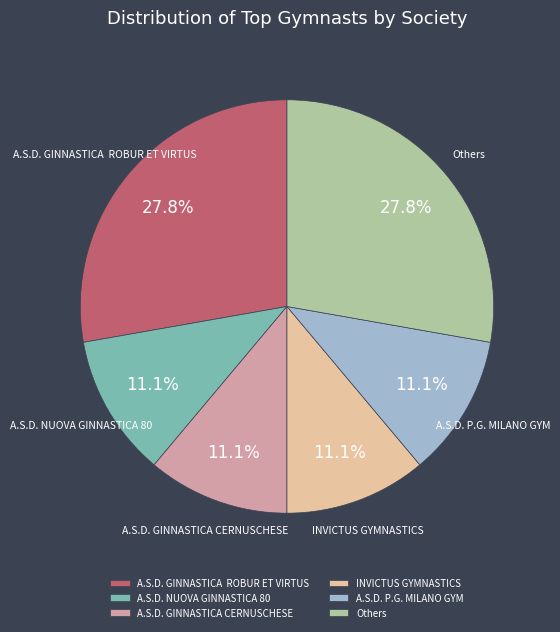

What is the ratio of the value at A.S.D. NUOVA GINNASTICA 80 to the value at A.S.D. P.G. MILANO GYM?

1.0